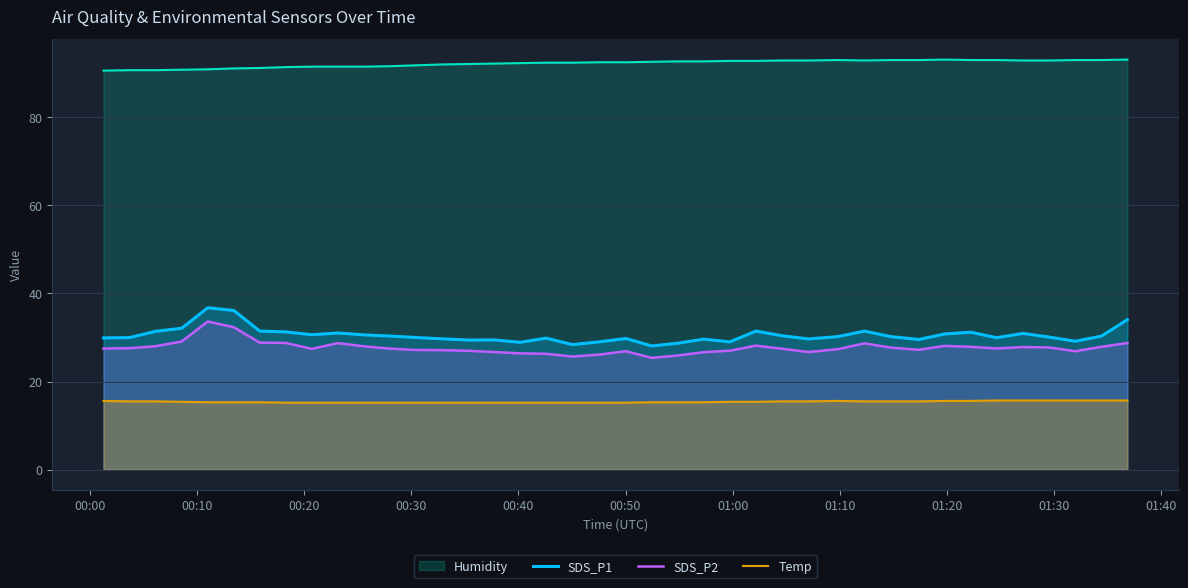

True or false: SDS_P2 and Temp cross at least once.

False